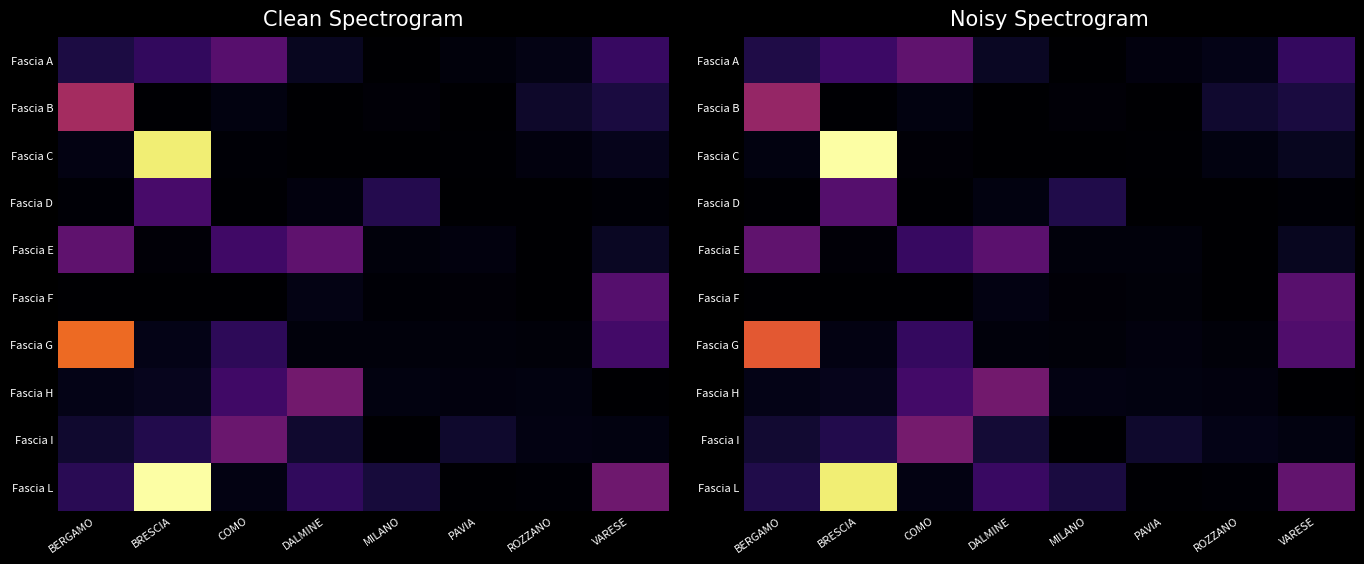

Between ROZZANO and PAVIA, which is larger?

ROZZANO